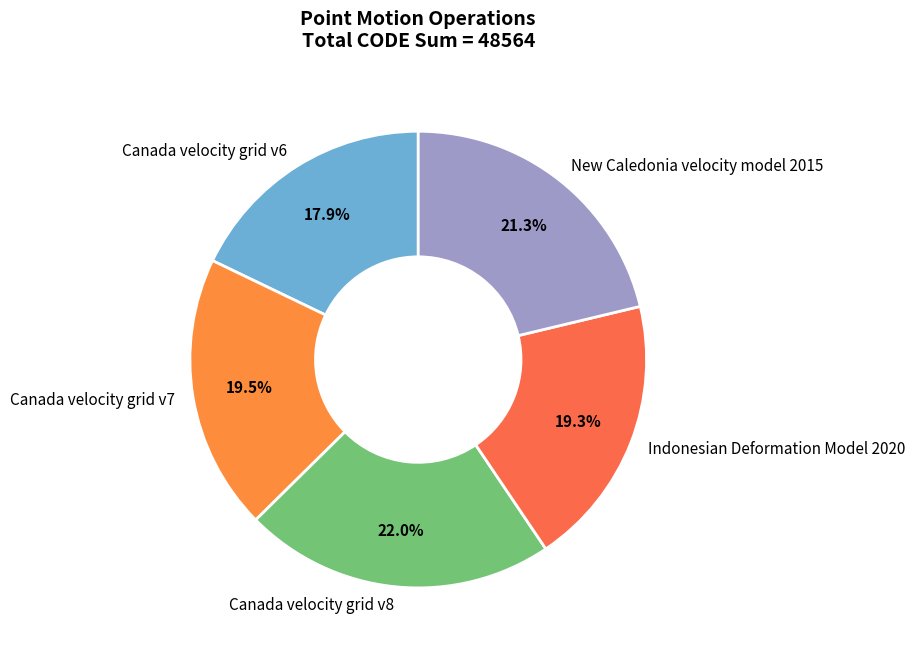

To the nearest percent, what is the average slice percentage?

20%